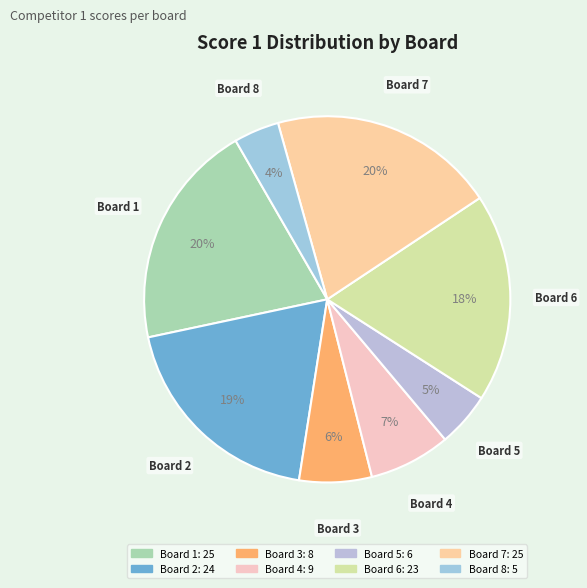

To the nearest percent, what percentage of the pie is Board 5?

5%